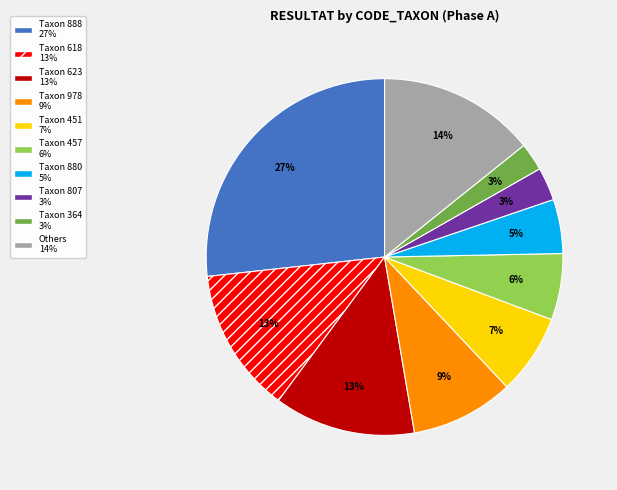

Is there a majority slice in this chart?

No